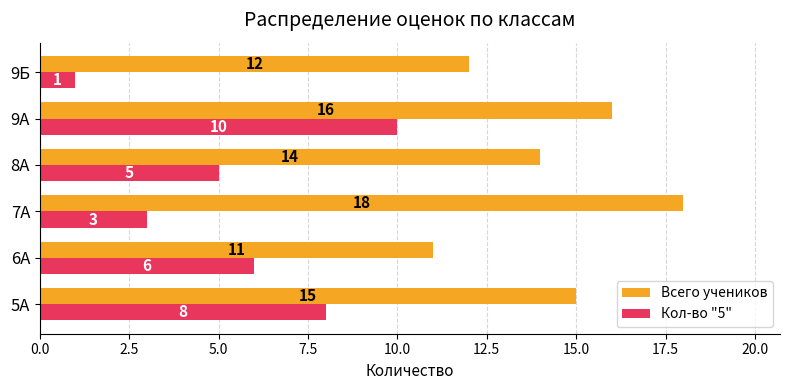

At how many categories does at least one series exceed 3?

6